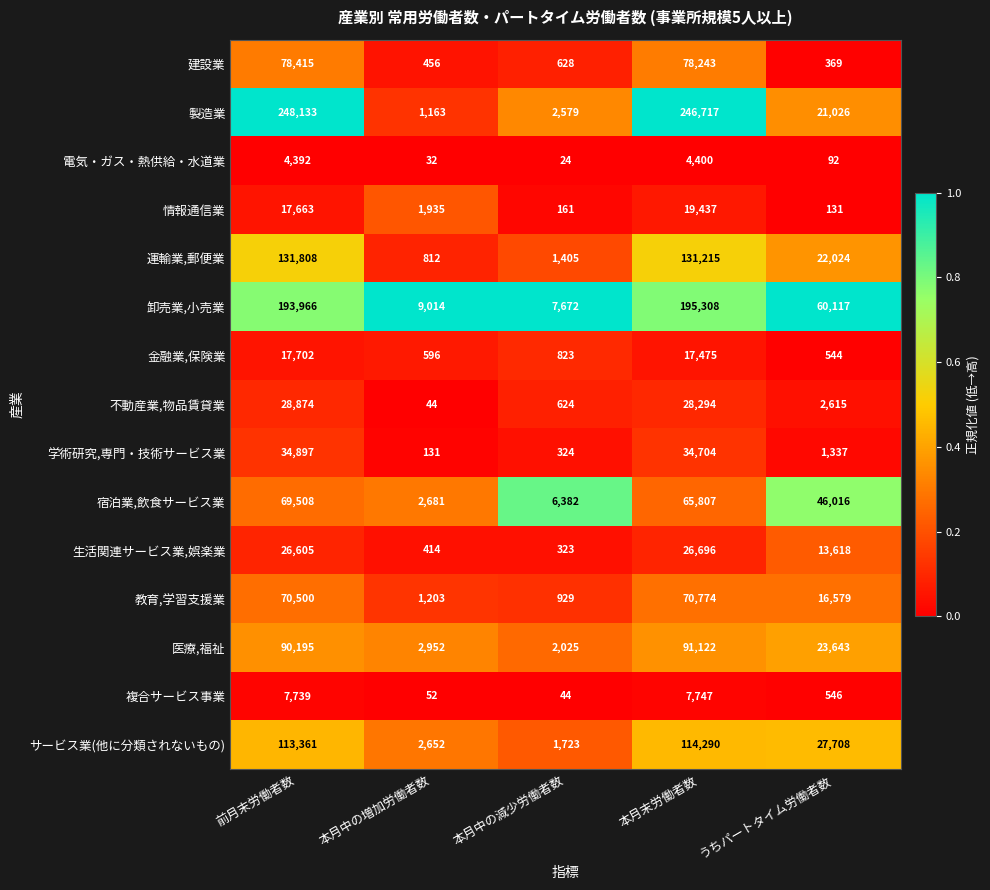

What value does the 卸売業,小売業 series have at 本月末労働者数?

195308